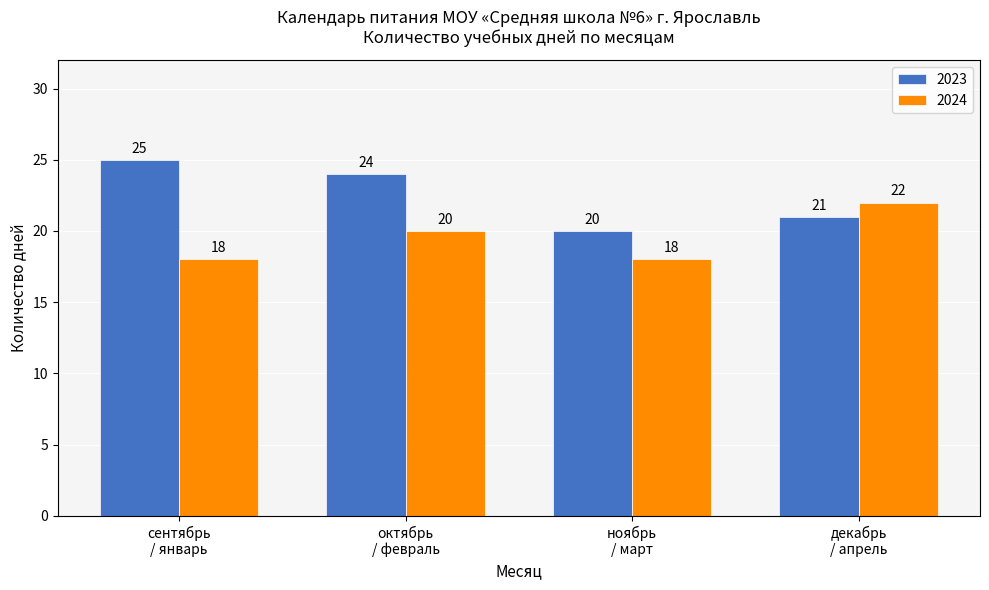

Reading left to right, list all the values displayed in this chart.

2023: 25	24	20	21
2024: 18	20	18	22